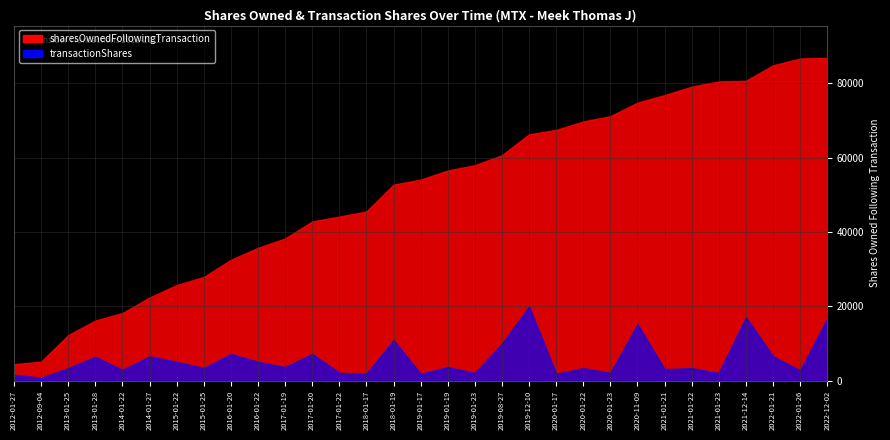

Between 2017-01-22 and 2020-01-17, which series saw the biggest shift?

sharesOwnedFollowingTransaction